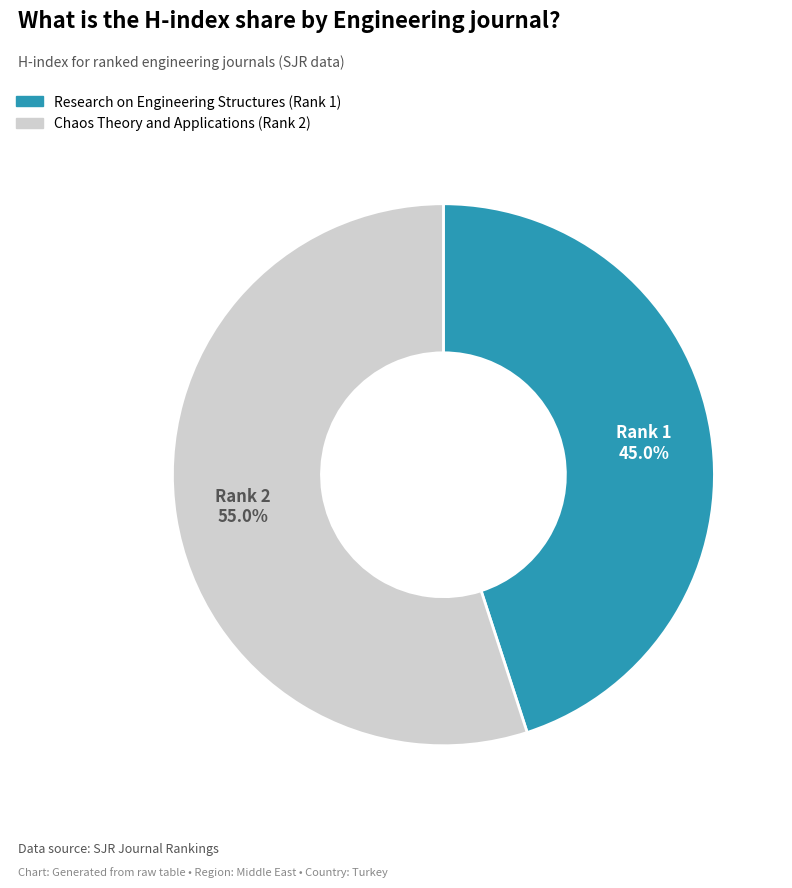

Is there any slice that represents more than half of the pie?

Yes